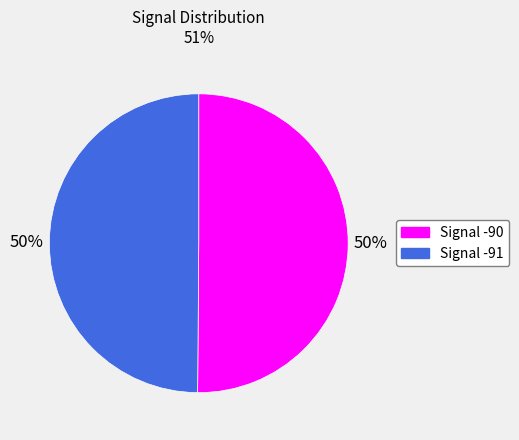

To the nearest percent, what is the average slice percentage?

50%